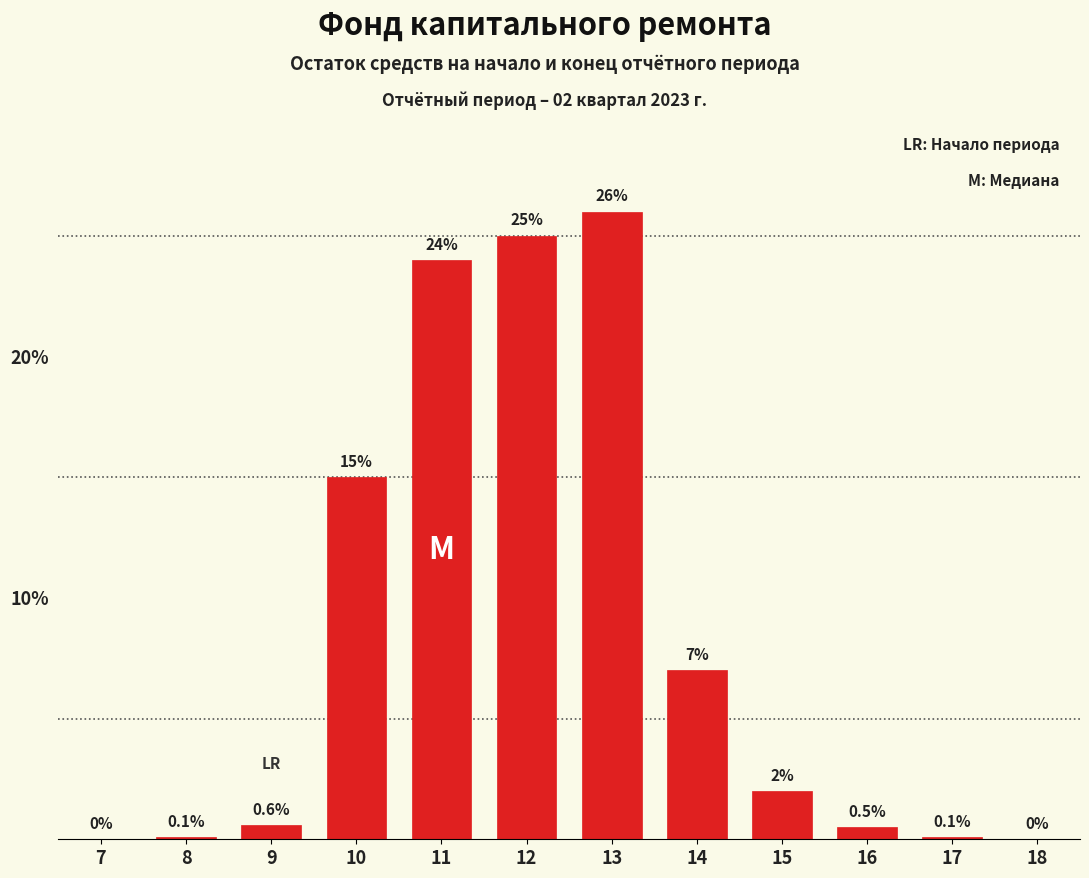

Reading left to right, list all the values displayed in this chart.

7=0.0	8=0.1	9=0.6	10=15.0	11=24.0	12=25.0	13=26.0	14=7.0	15=2.0	16=0.5	17=0.1	18=0.0